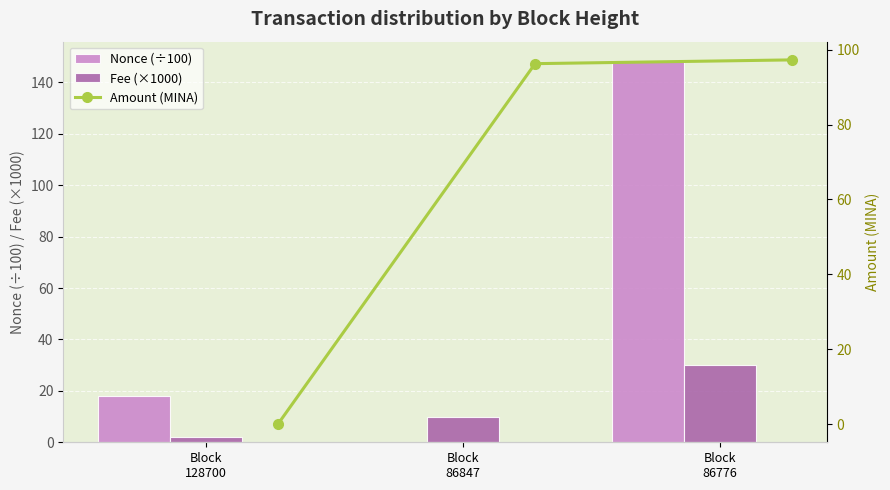

What is the sum of all Fee (×1000) values?

42.0